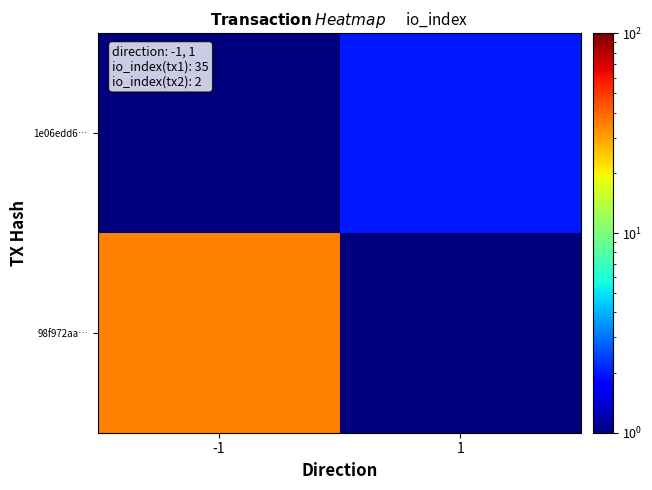

At which category is the sum across all series the highest?

-1